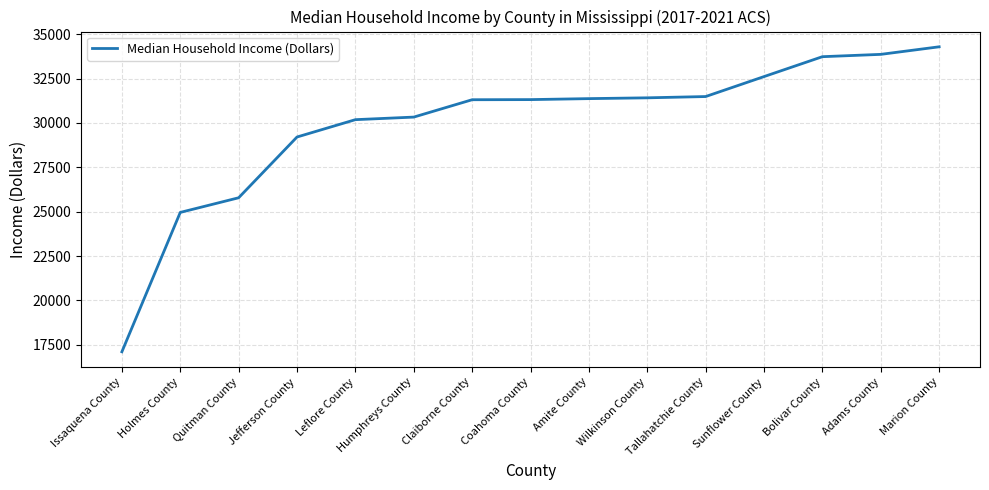

Does the chart display data point markers on the line(s)?

No